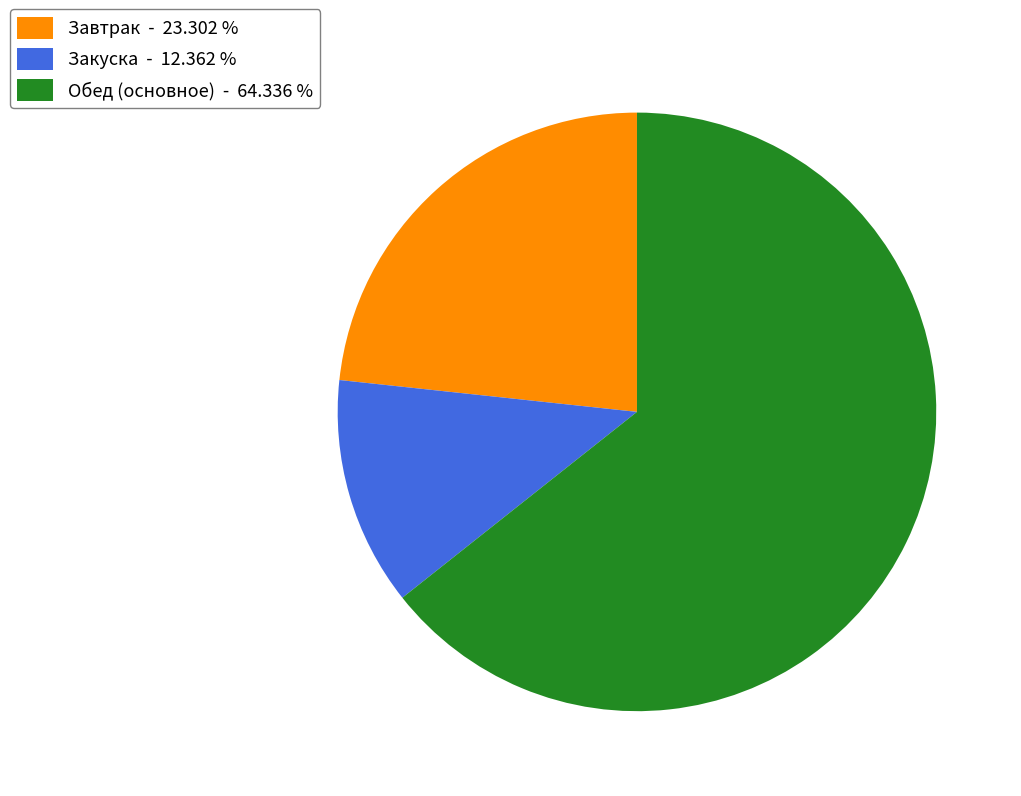

Do Закуска - 12.362 % and Завтрак - 23.302 % together represent more than half of the pie?

No